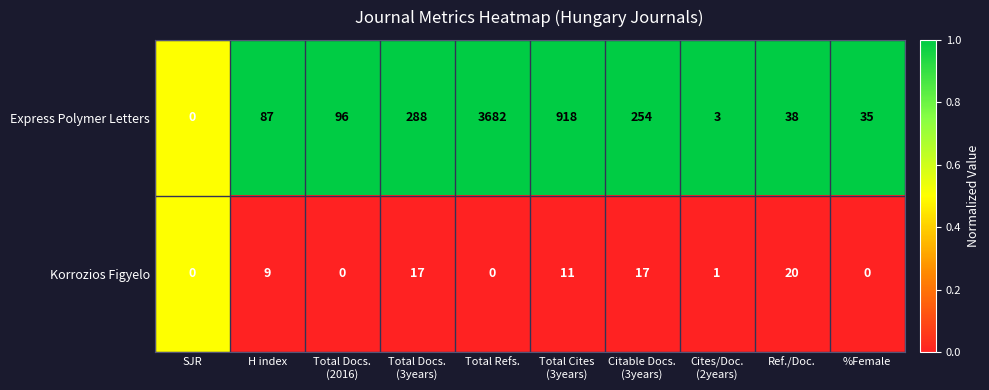

Read the Express Polymer Letters value at Total Refs..

3682